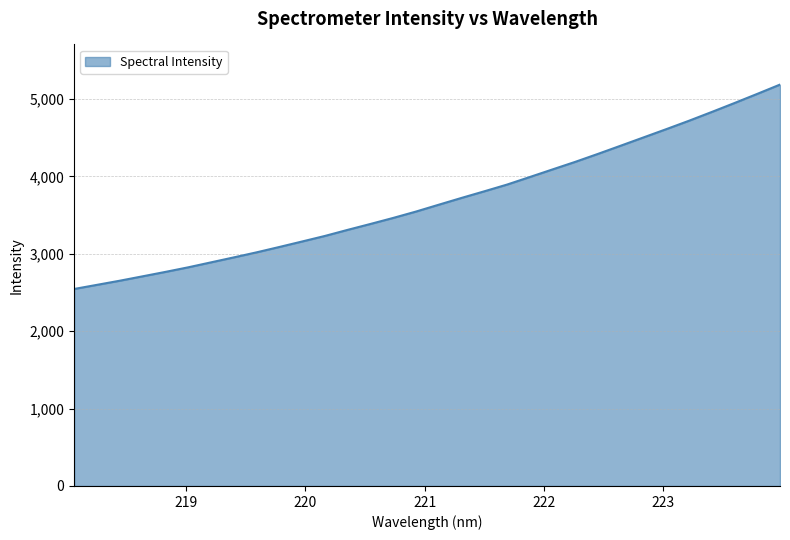

How many lines are shown in the chart?

1